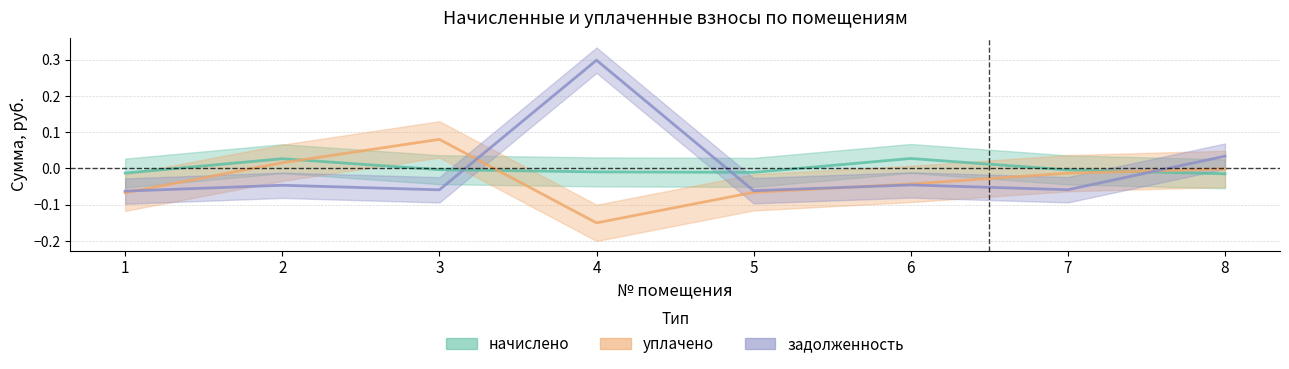

Count the number of categories in the chart.

8